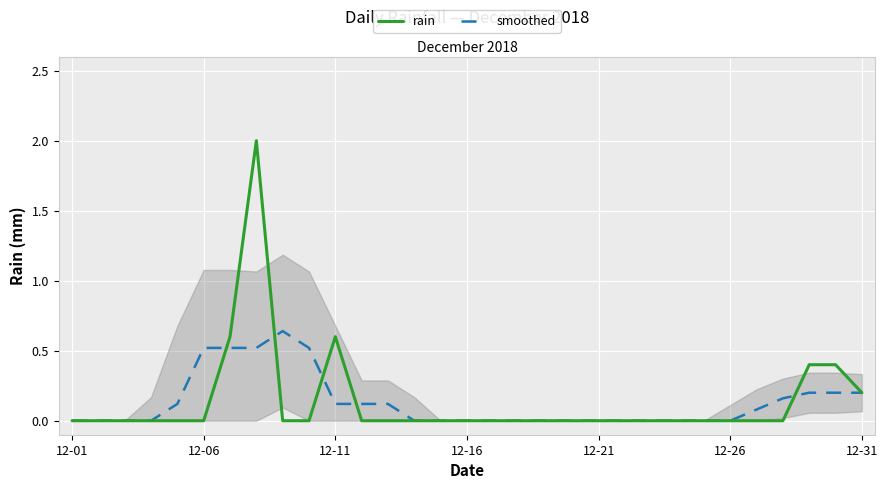

Rank the series by their maximum value, from lowest to highest.

smoothed, rain